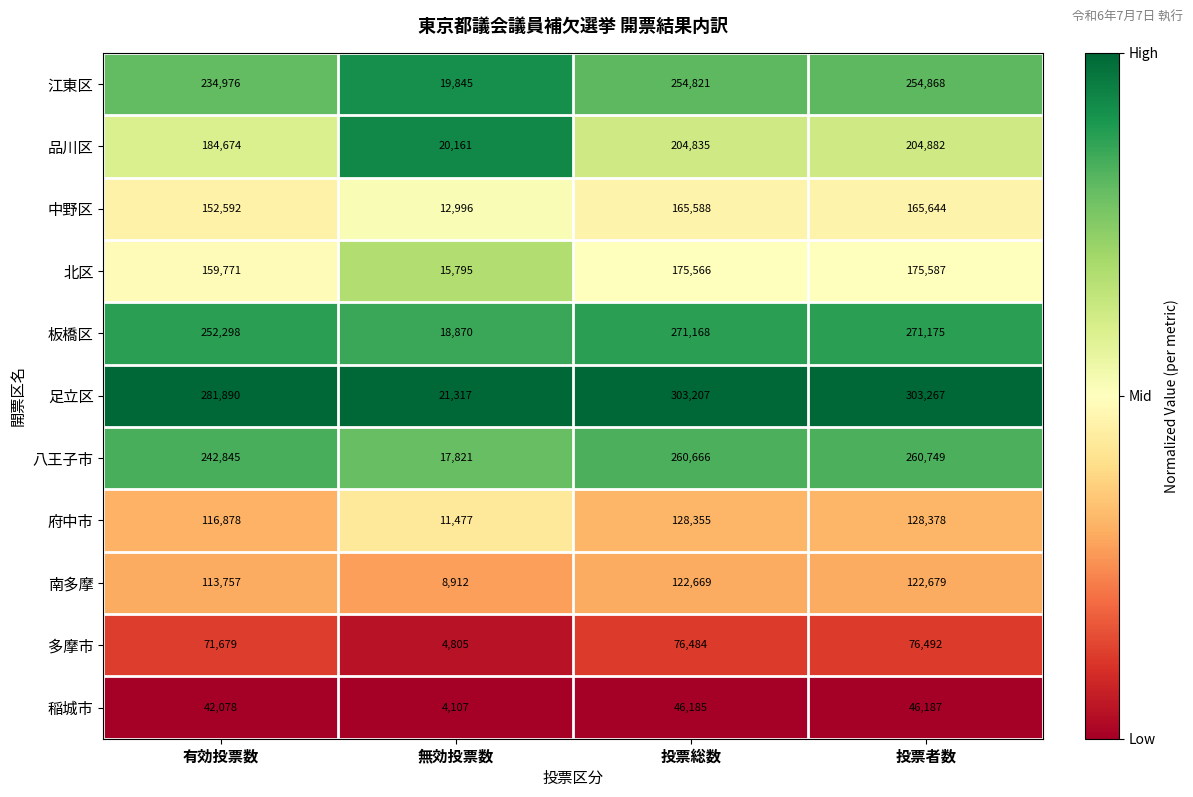

At how many categories does at least one series exceed 145474?

3